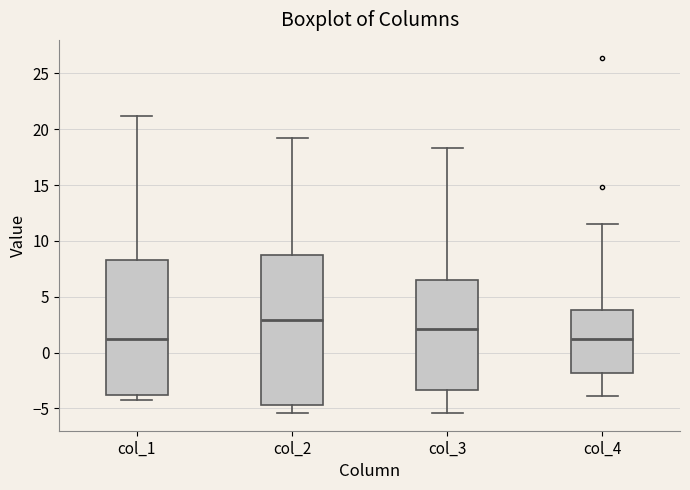

Where does the upper whisker of the box for col_3 end on the y-axis? The values are not printed on the chart, so give them approximately, as read against the axis.

18.5